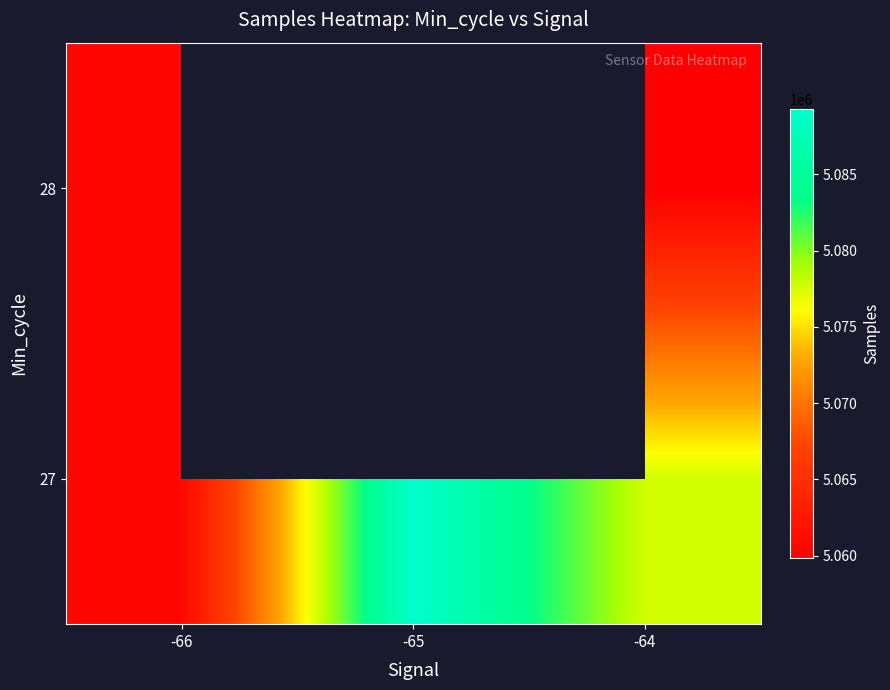

What is the difference between the 28 values at -64 and -66?

724.3